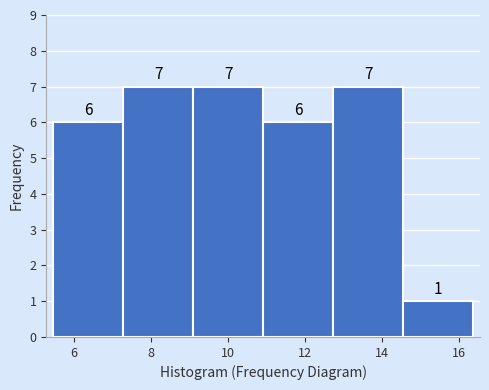

What is the height of the bar covering 14.6 to 16.4 on the x-axis? The bar edges are not printed on the chart, so give them approximately, as read against the axis.

1